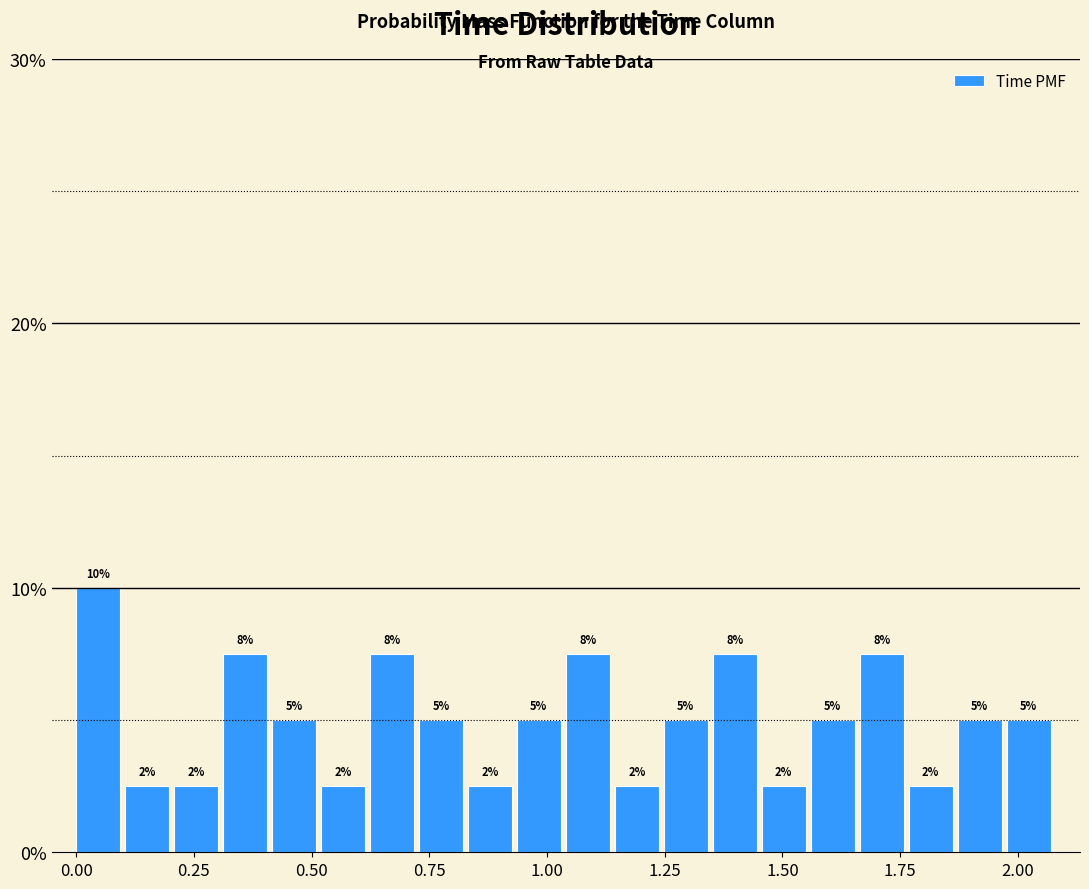

Read against the x-axis, roughly where is the centre of the tallest bar?

0.05